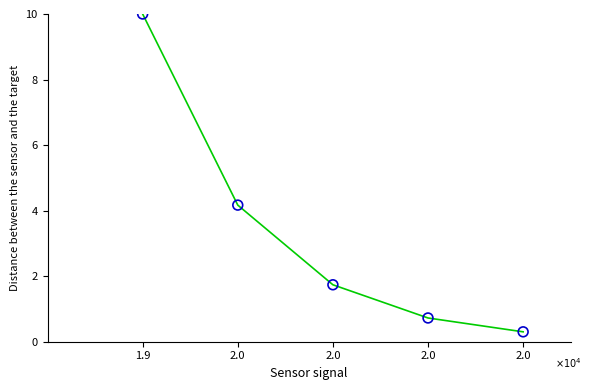

What Y value in the scatter plot is closest to 5?

4.2